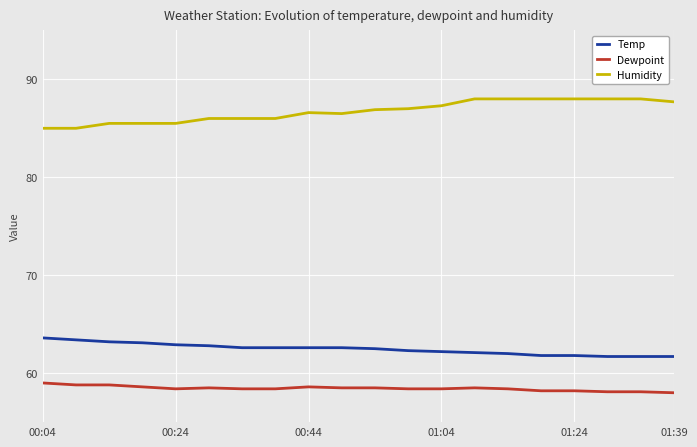

What is the minimum value shown in the chart?

58.0